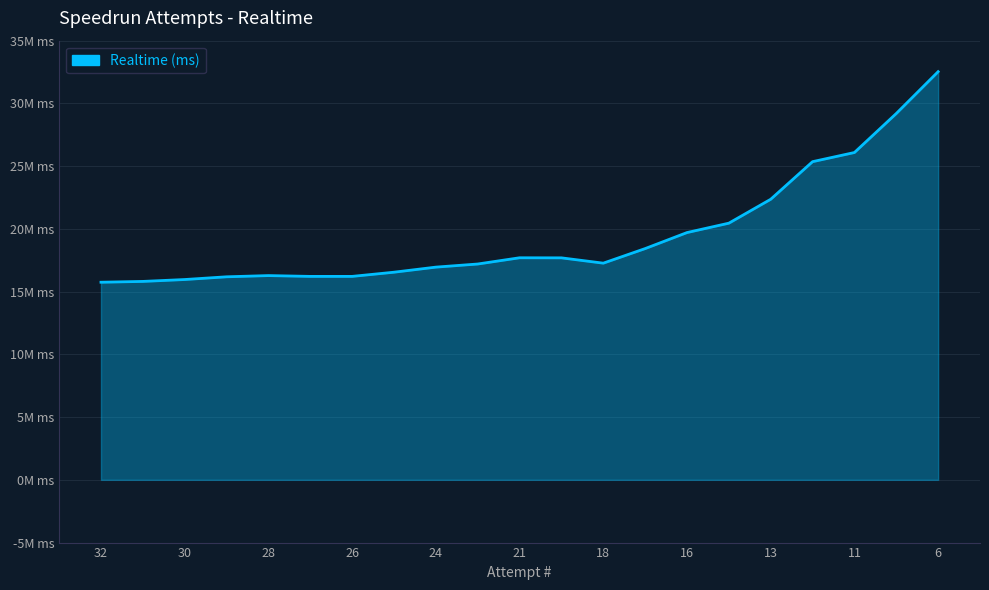

Does the chart display data point markers on the line(s)?

No